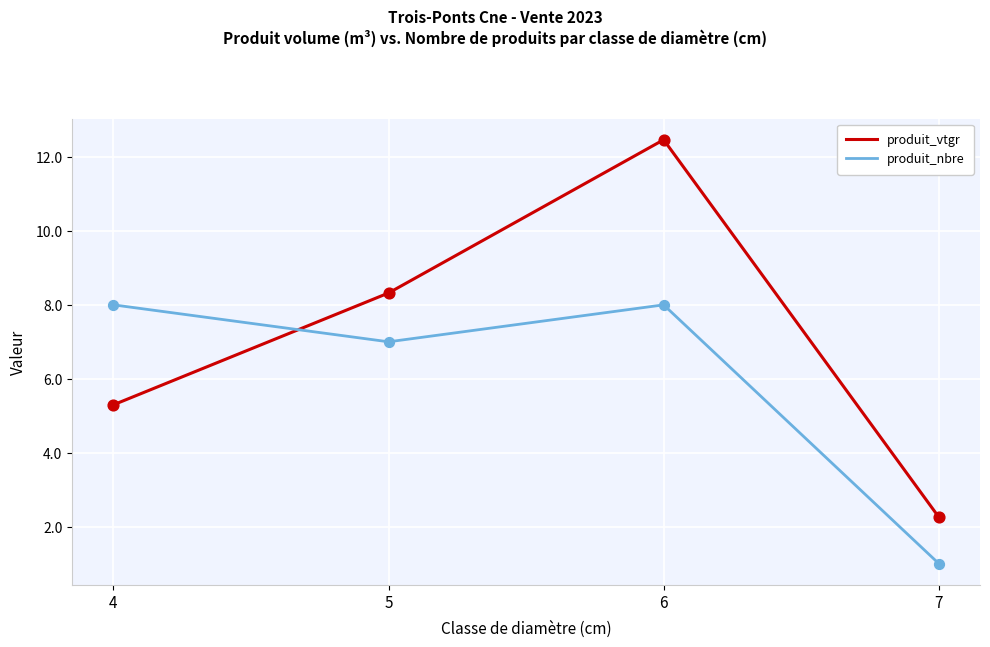

What are all the series names shown in the legend?

produit_vtgr, produit_nbre